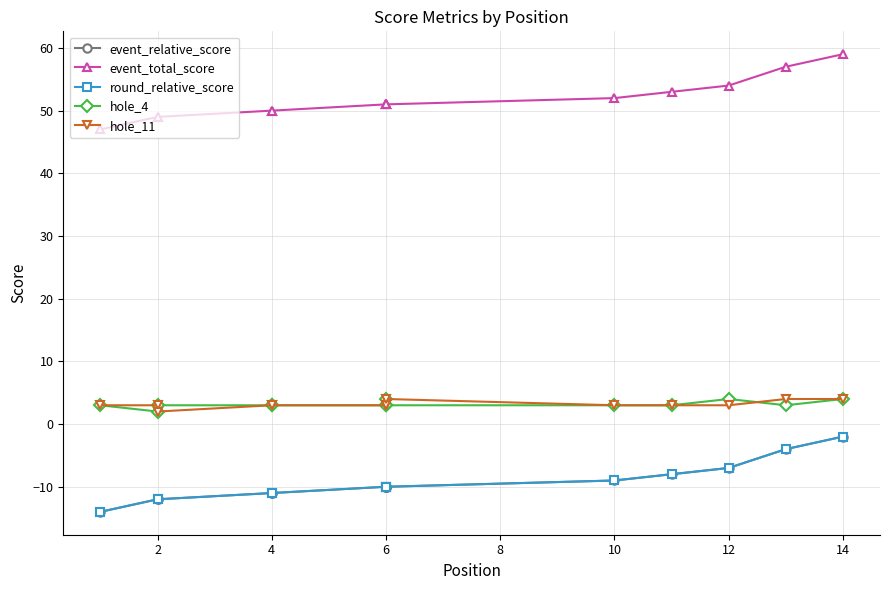

The value of hole_11 at 6 is 3. True or false?

True